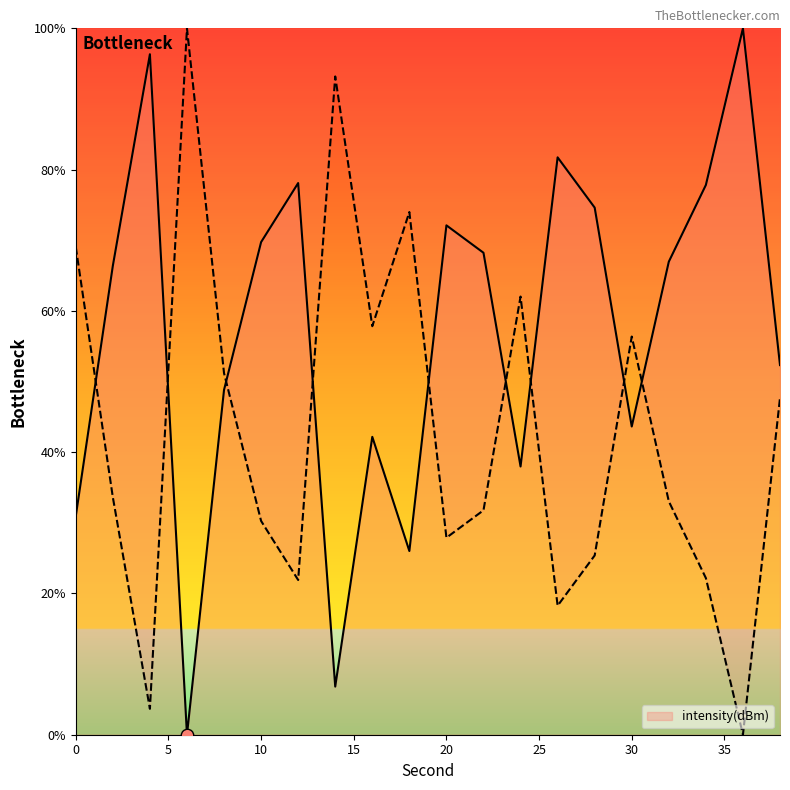

What is the ratio of the value at 16 to the value at 18?

1.6